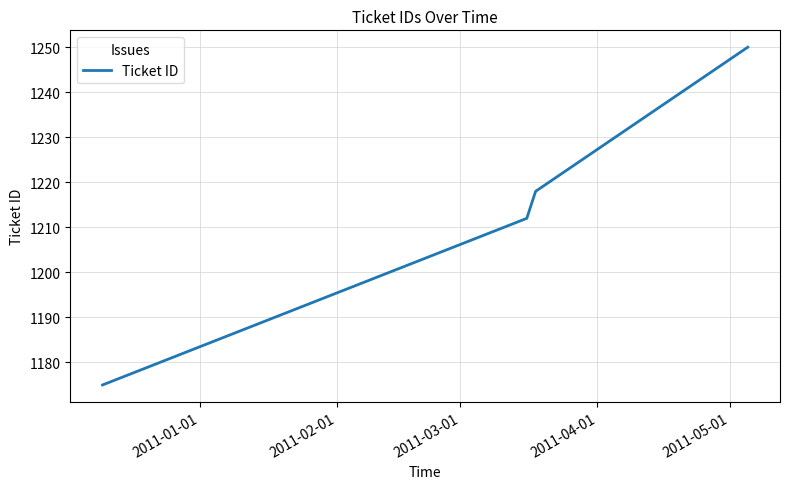

True or false: the data has more than 2 interior local peaks.

False